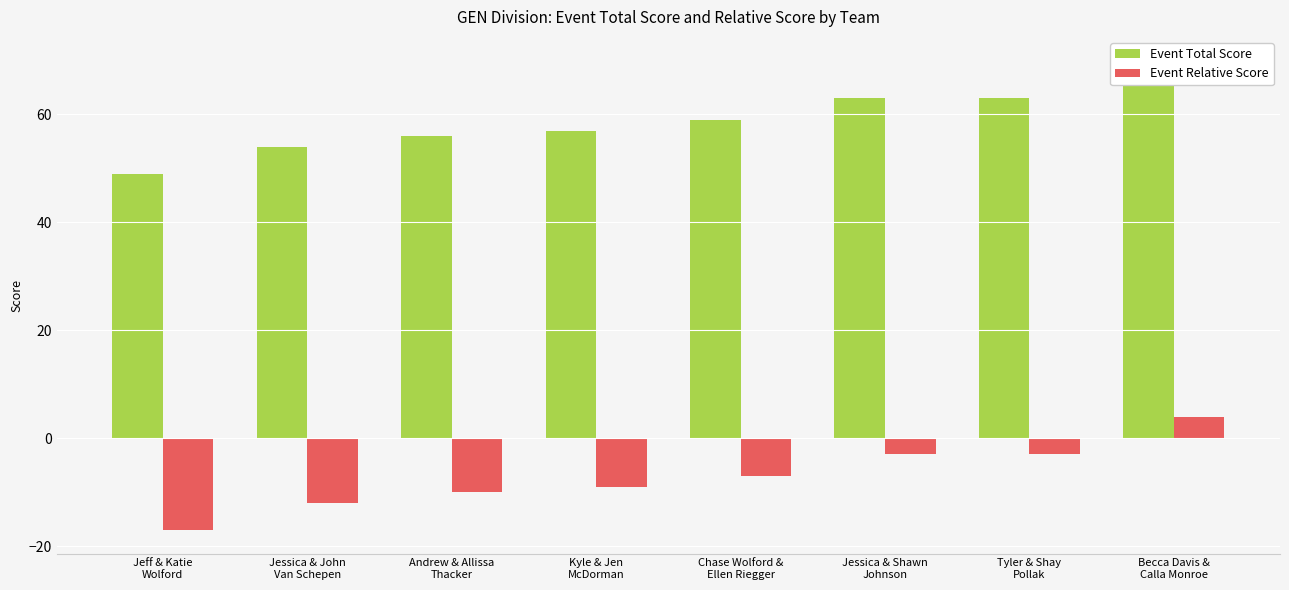

What position from the left is Jessica & John
Van Schepen?

2